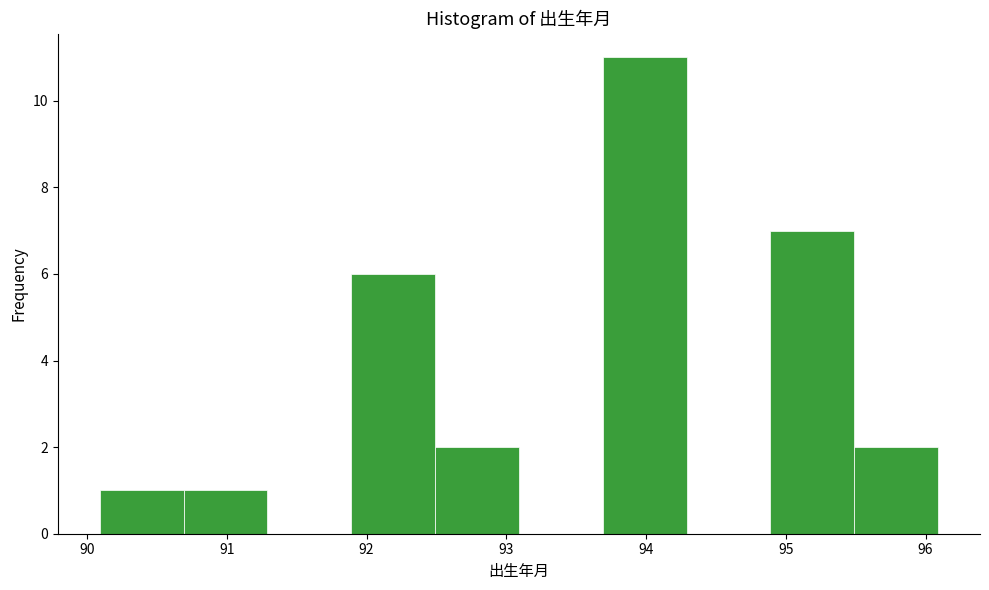

What is the height of the bar covering 95.49 to 96.09 on the x-axis? Neither the bar edges nor the heights are printed on the chart, so give them approximately, as read against the axes.

2